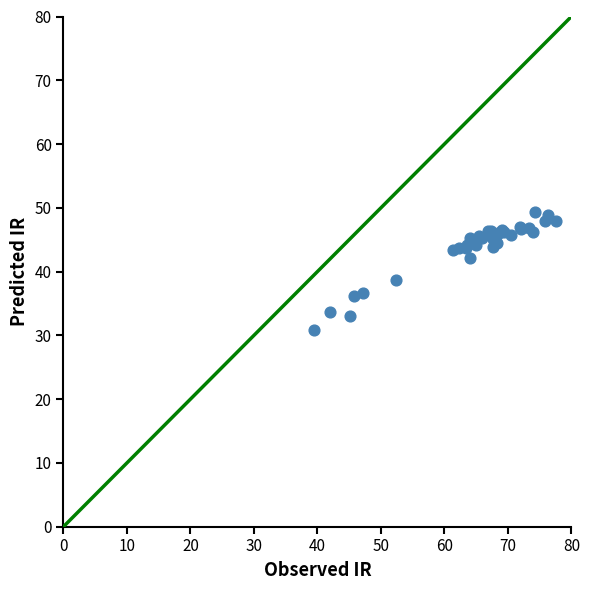

What Y value in the scatter plot is closest to 40?

38.7